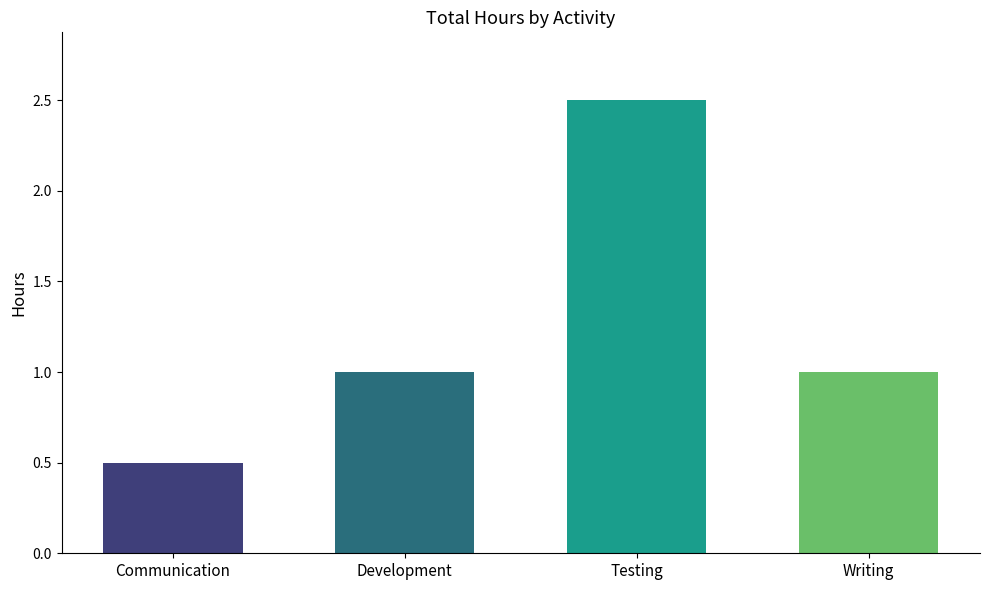

Reading right to left, transcribe all the data shown in this chart.

Writing=1.0	Testing=2.5	Development=1.0	Communication=0.5